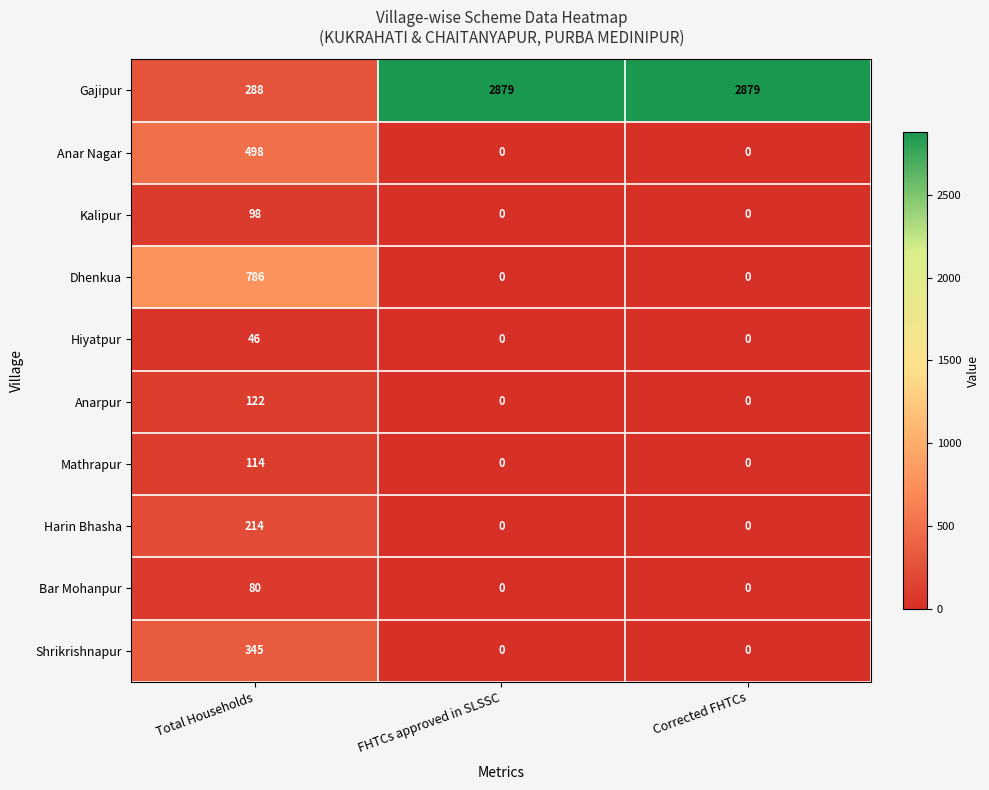

What is the difference between the highest and lowest values at FHTCs approved in SLSSC?

2879